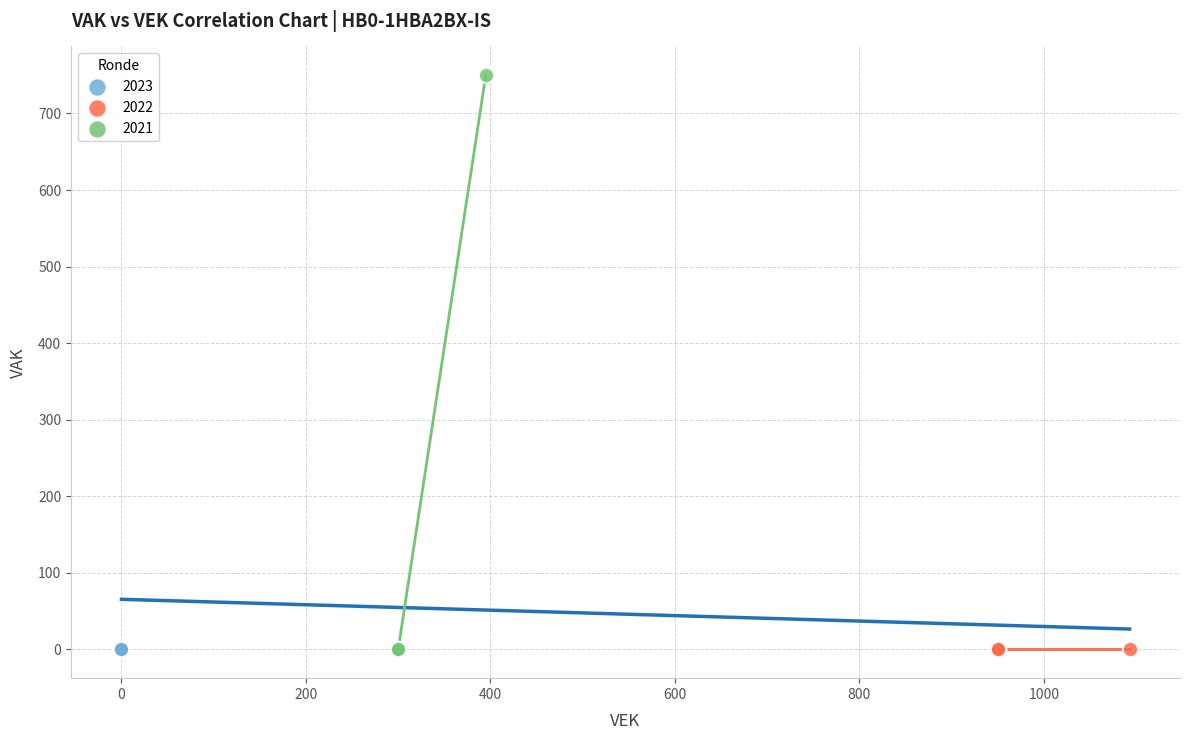

Which series reaches the maximum Y coordinate?

2021